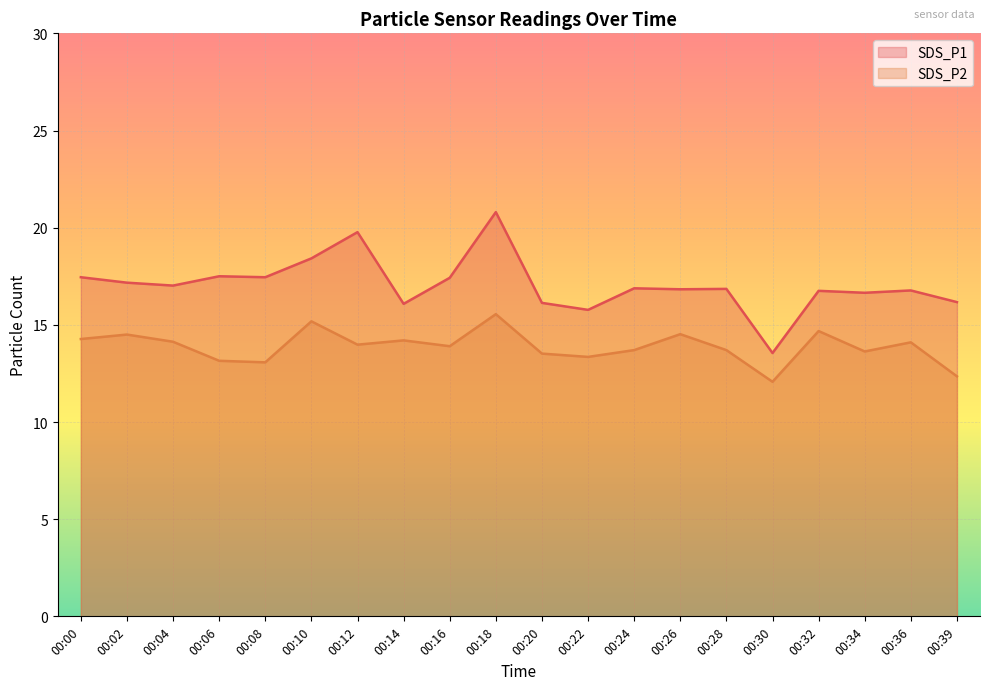

How many data points does each series have?

20